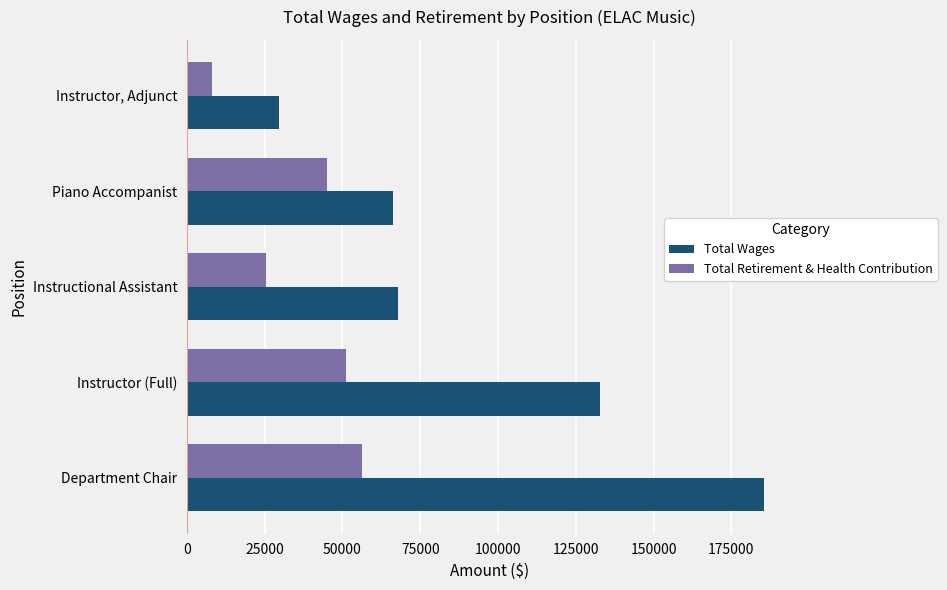

At which label is Total Wages closest to 107453?

Instructor (Full)